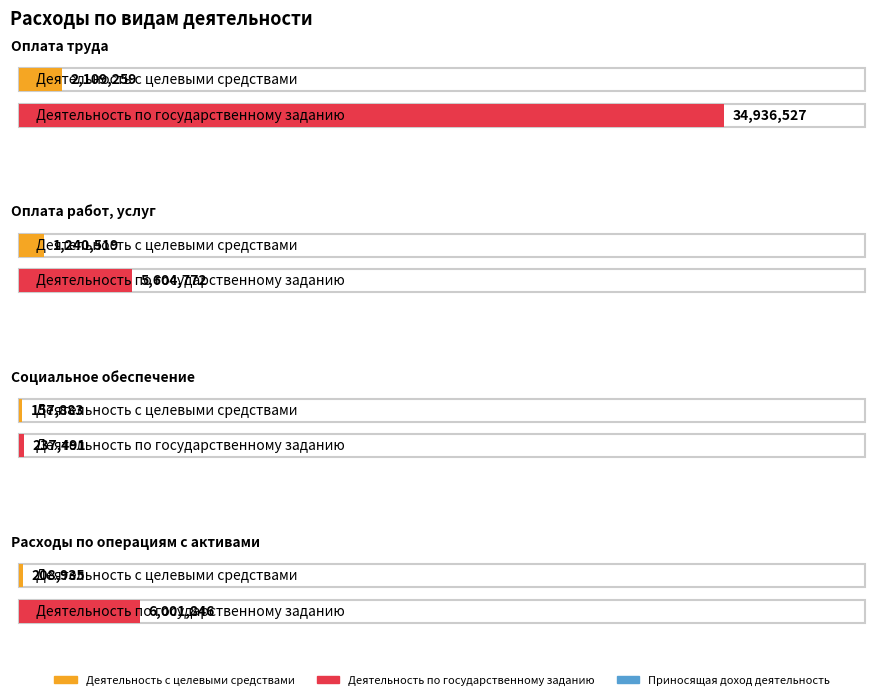

What position from the left is Расходы по операциям с активами?

4